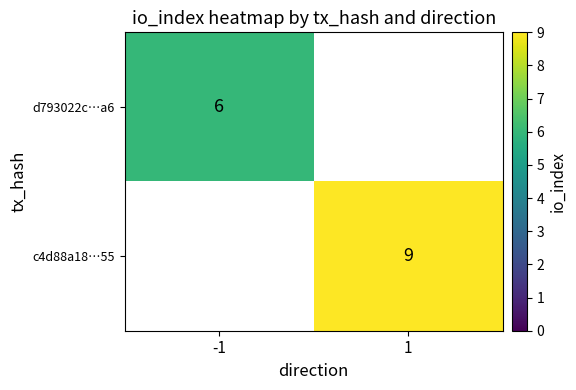

The c4d88a18…55 series shows 5 at 1. True or false?

False